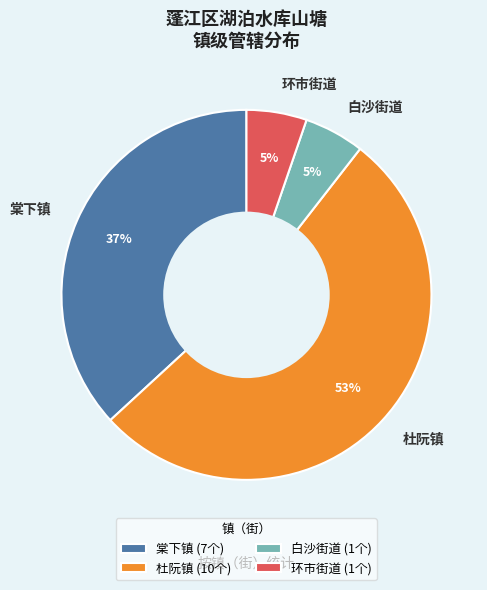

Is it true that 白沙街道 is 1% of the pie?

False